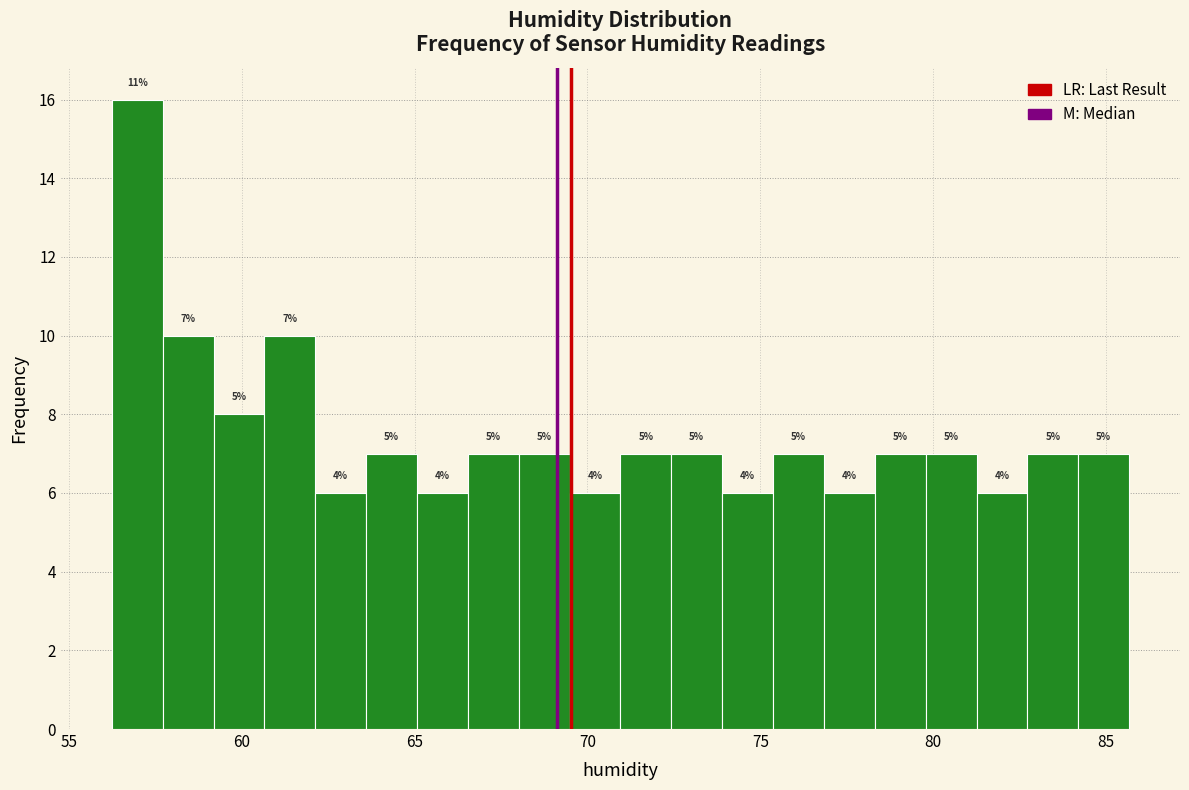

Around what value on the x-axis is the tallest bar? Give the approximate position of its centre, as read against the axis.

57.0